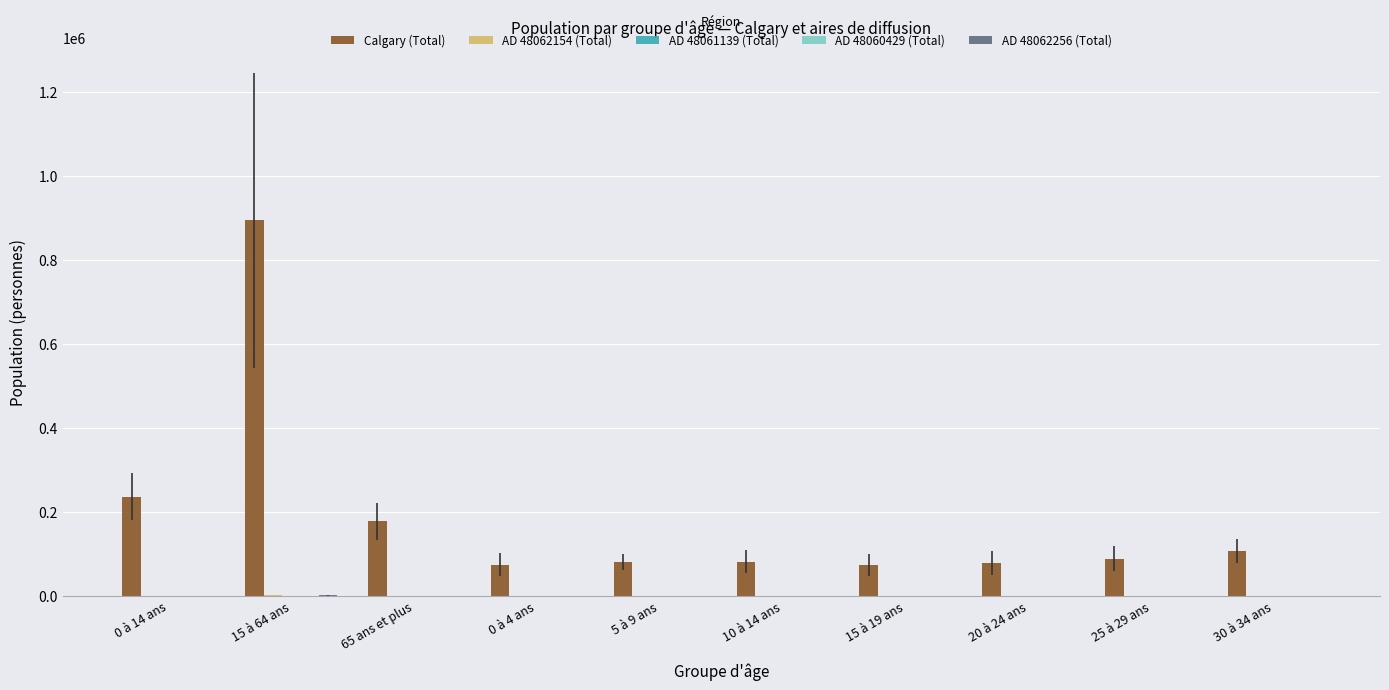

True or false: AD 48060429 (Total) has a value of 44 at 65 ans et plus.

False